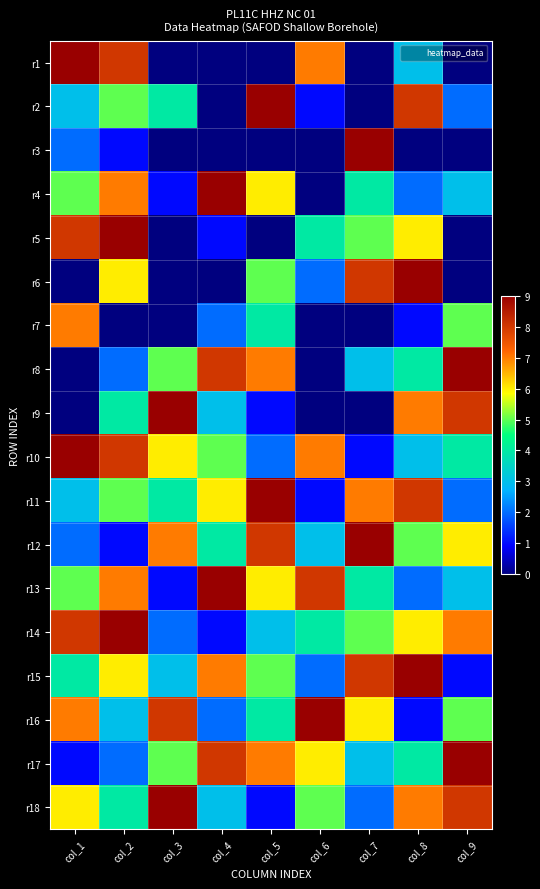

At how many categories does at least one series exceed 6?

9